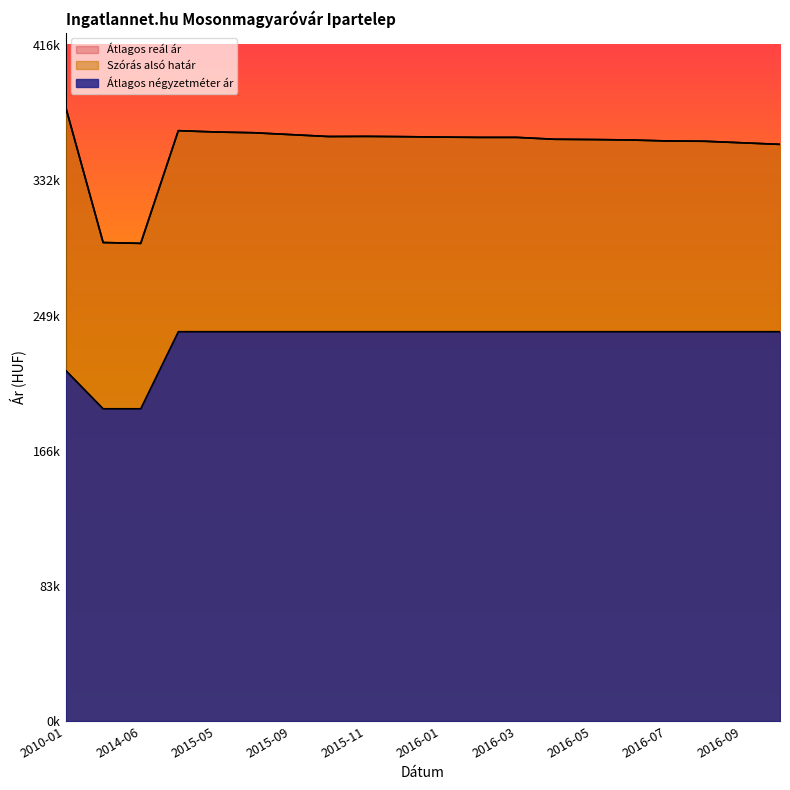

Between 2015-04 and 2016-04, which is larger?

2015-04